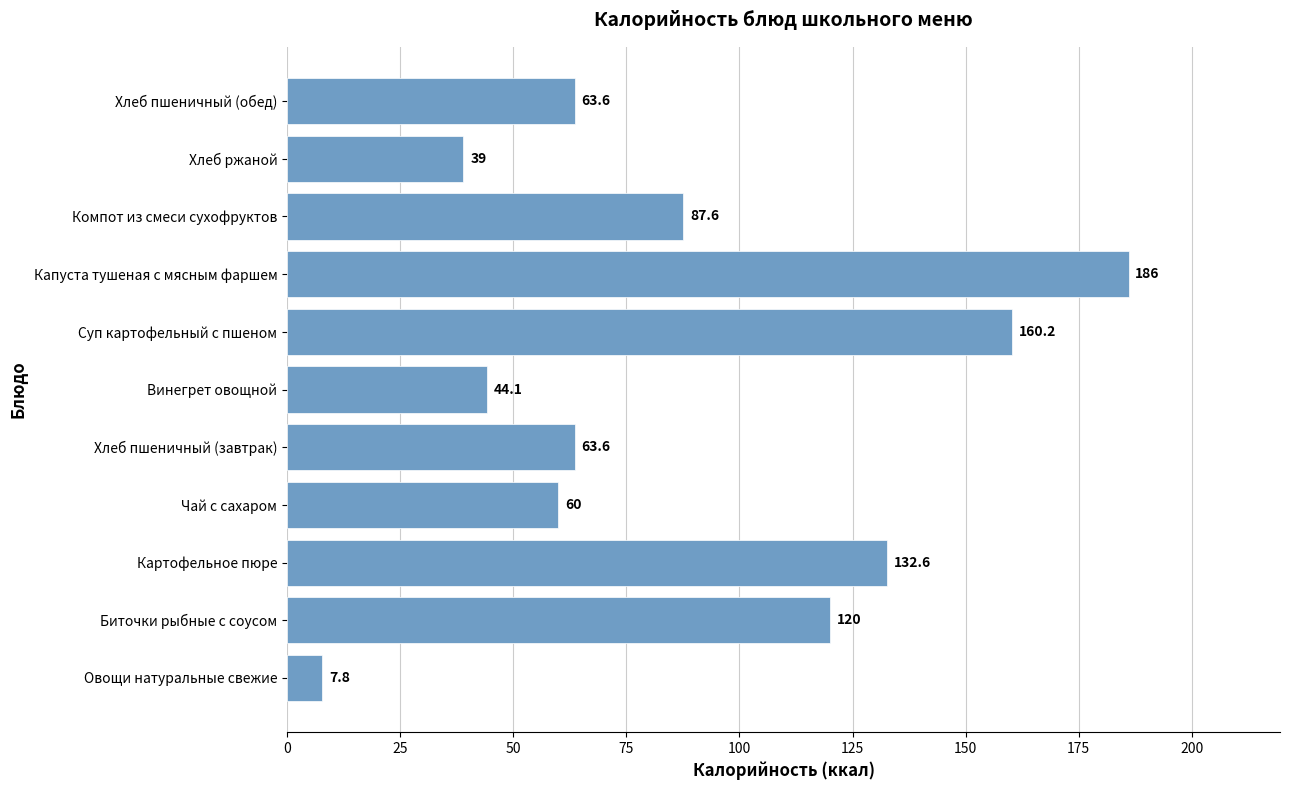

What is the change in value from Чай с сахаром to Хлеб ржаной?

-21.0